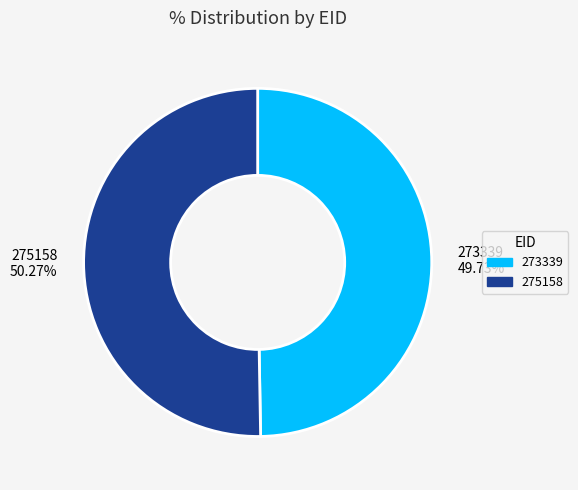

What is the largest slice in the pie chart?

275158